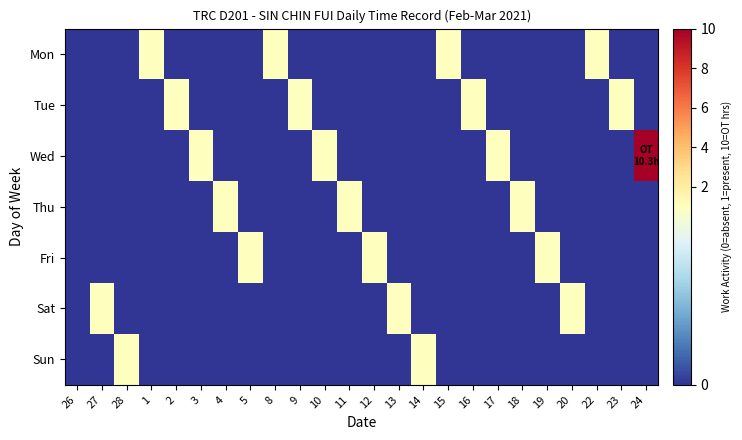

At which category is the sum across all series the highest?

24